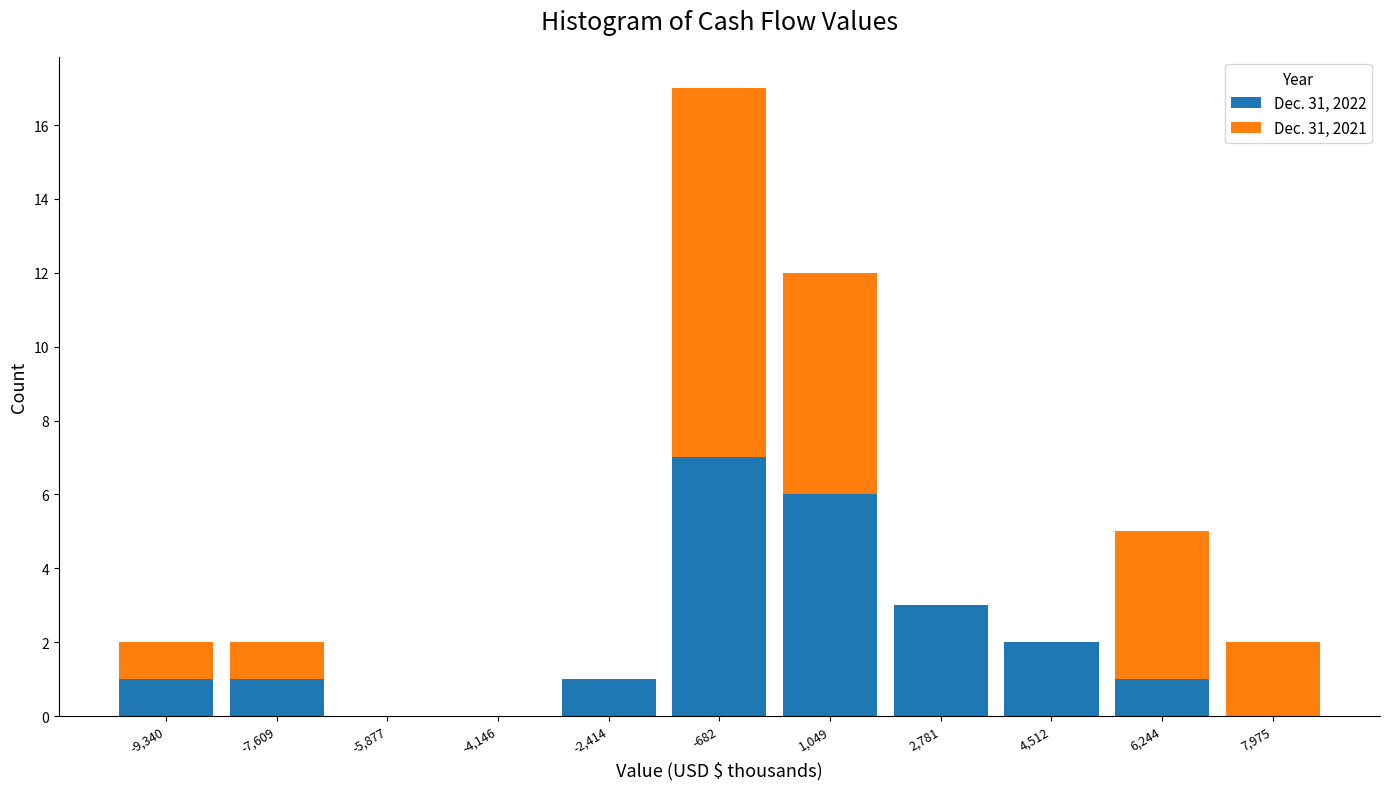

Which range on the x-axis has the tallest stacked bar (by total height)?

-1600 to 200